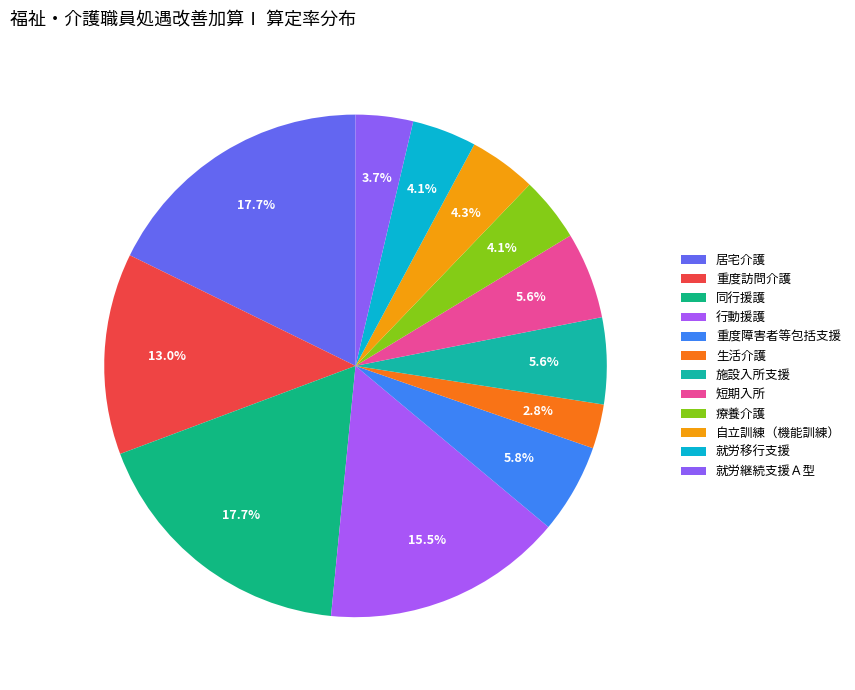

Combined, what portion of the pie is 生活介護 and 行動援護?

18.3%